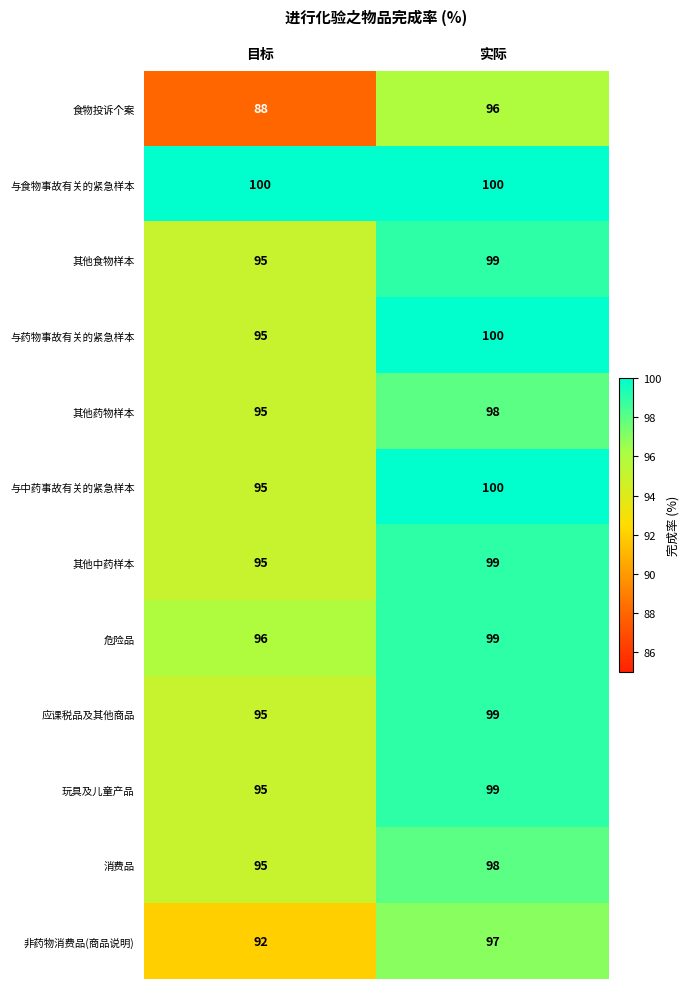

Count the number of data series in this chart.

12